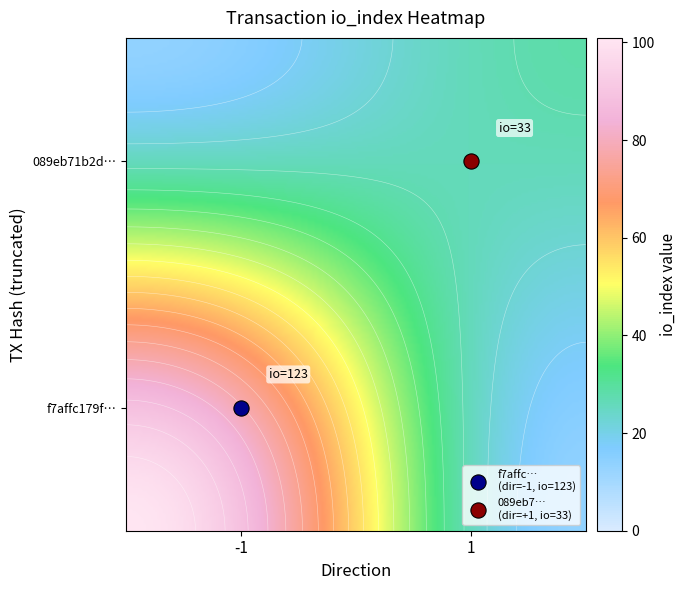

At how many categories does at least one series exceed 44?

1